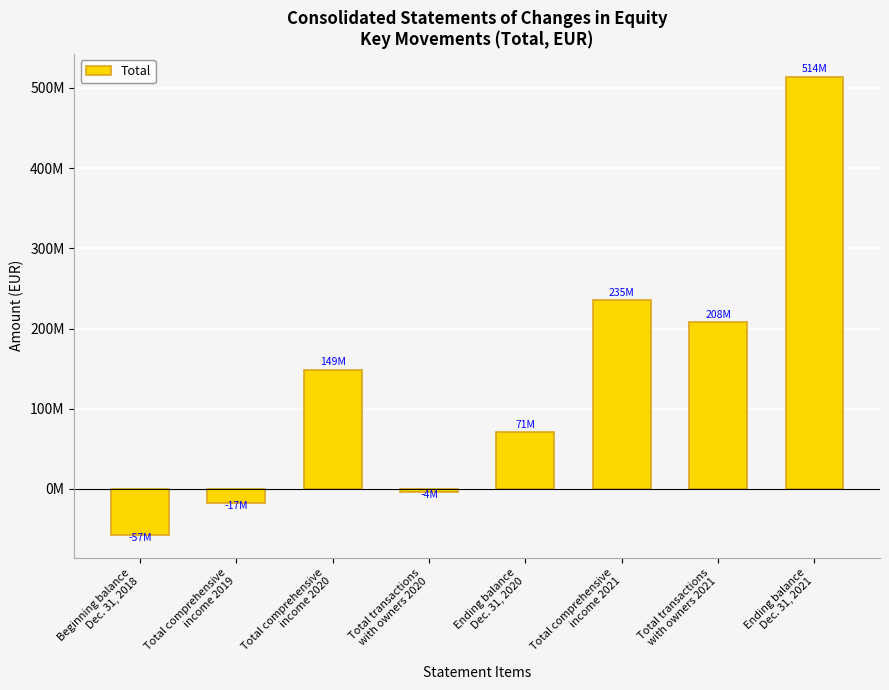

What is the approximate value at Ending balance
Dec. 31, 2020, to the nearest 50?

70874000